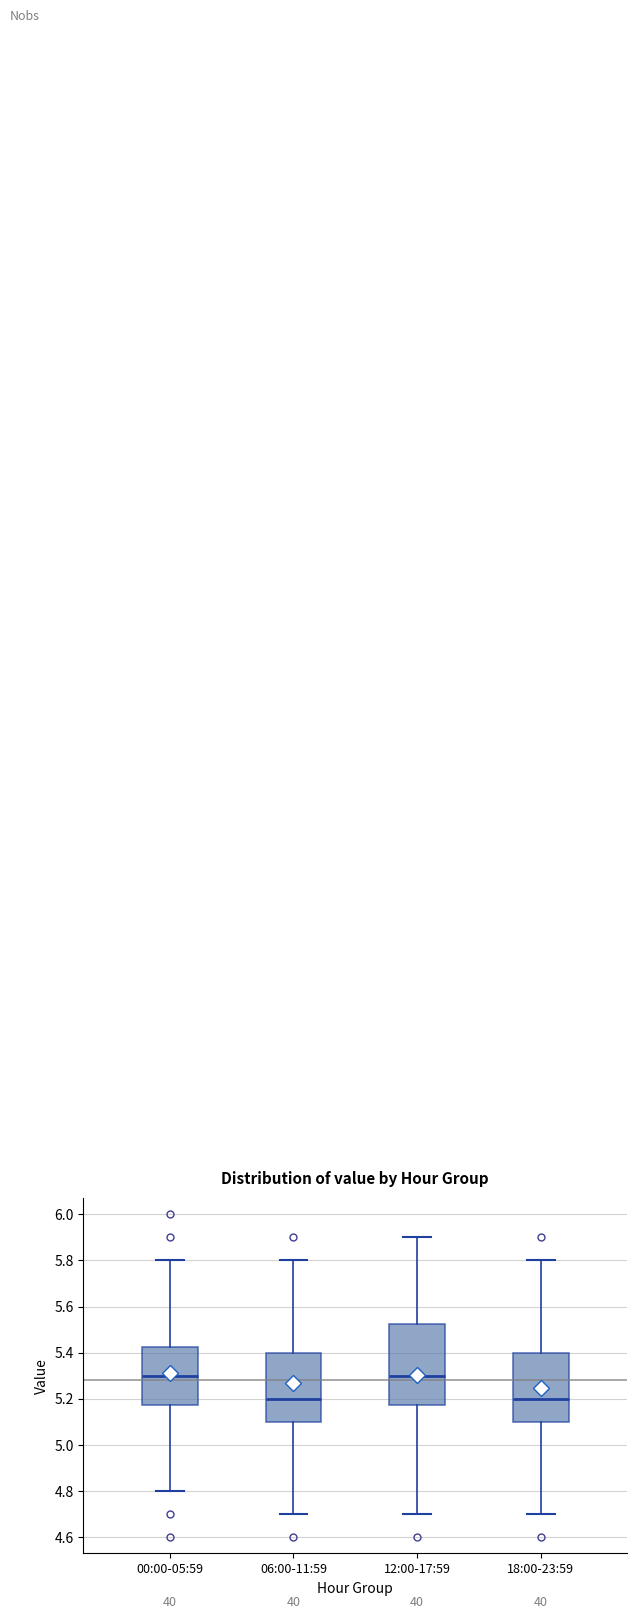

Reading left to right, read every box against the y-axis: the position of its median line, the range the box covers, and the ends of its whiskers. The values are not printed on the chart, so give them approximately, as read against the axis.

00:00-05:59: median 5.30, box 5.18 to 5.42, whiskers 4.80 to 5.80
06:00-11:59: median 5.20, box 5.10 to 5.40, whiskers 4.70 to 5.80
12:00-17:59: median 5.30, box 5.18 to 5.52, whiskers 4.70 to 5.90
18:00-23:59: median 5.20, box 5.10 to 5.40, whiskers 4.70 to 5.80